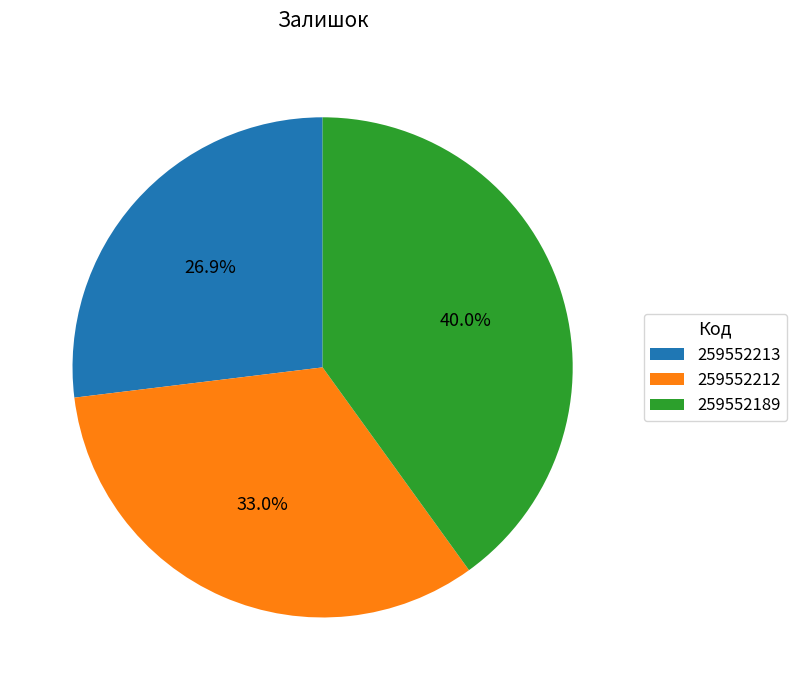

How many slices are in this pie chart?

3